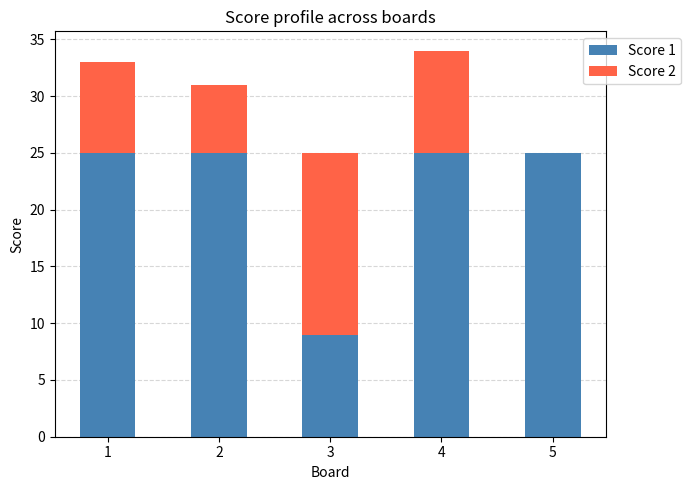

Is it true that Score 1 equals 35 at 4?

False